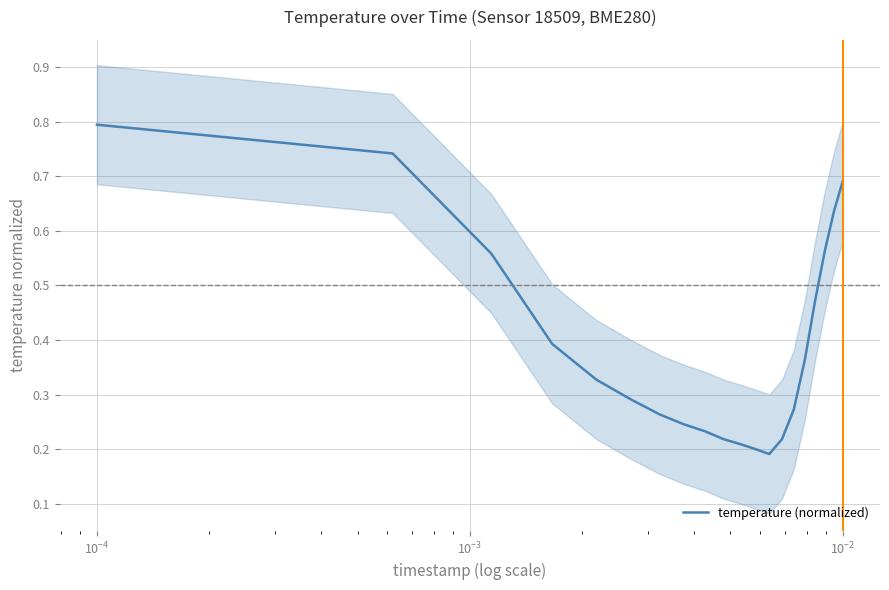

What is the highest value of the temperature (normalized) series?

0.8